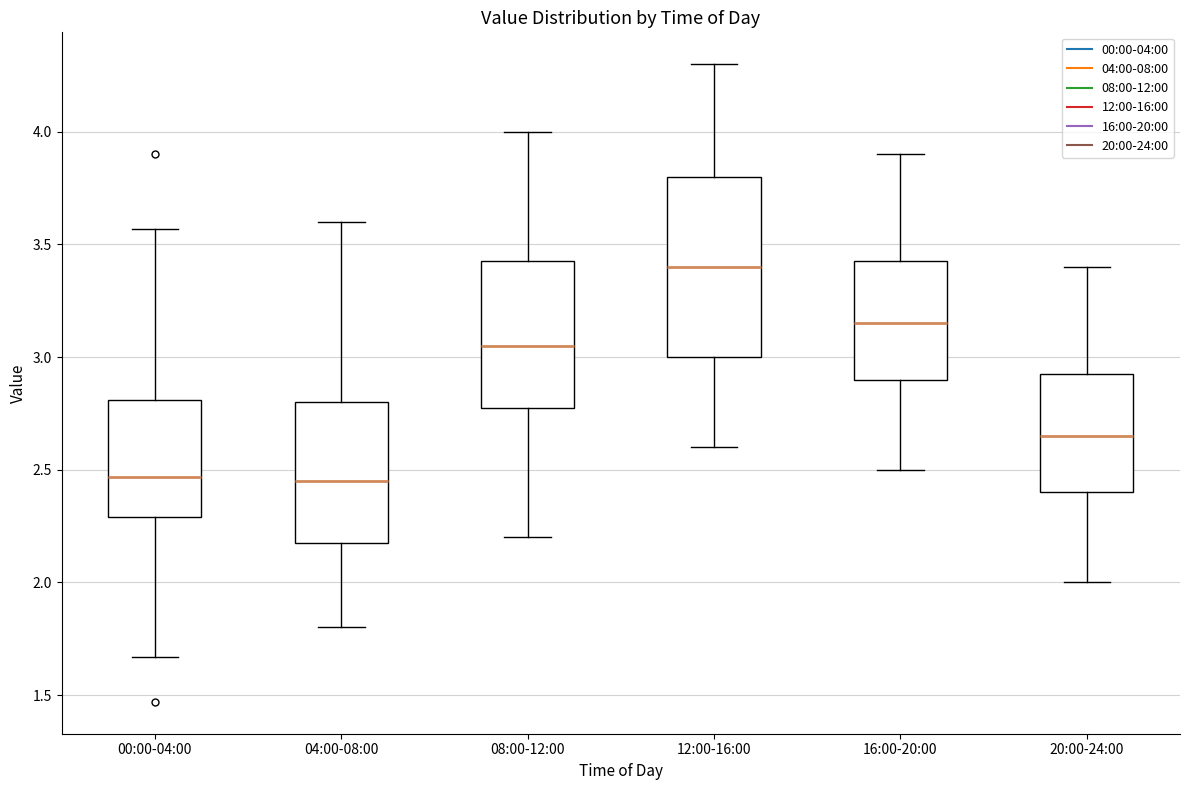

Reading left to right, transcribe this box plot: for each box, give where its median line is, the range the box spans, and where its two whiskers end, as read against the y-axis. The values are not printed on the chart, so give them approximately, as read against the axis.

00:00-04:00: median 2.45, box 2.30 to 2.80, whiskers 1.65 to 3.55
04:00-08:00: median 2.45, box 2.20 to 2.80, whiskers 1.80 to 3.60
08:00-12:00: median 3.05, box 2.80 to 3.45, whiskers 2.20 to 4.00
12:00-16:00: median 3.40, box 3.00 to 3.80, whiskers 2.60 to 4.30
16:00-20:00: median 3.15, box 2.90 to 3.45, whiskers 2.50 to 3.90
20:00-24:00: median 2.65, box 2.40 to 2.95, whiskers 2.00 to 3.40